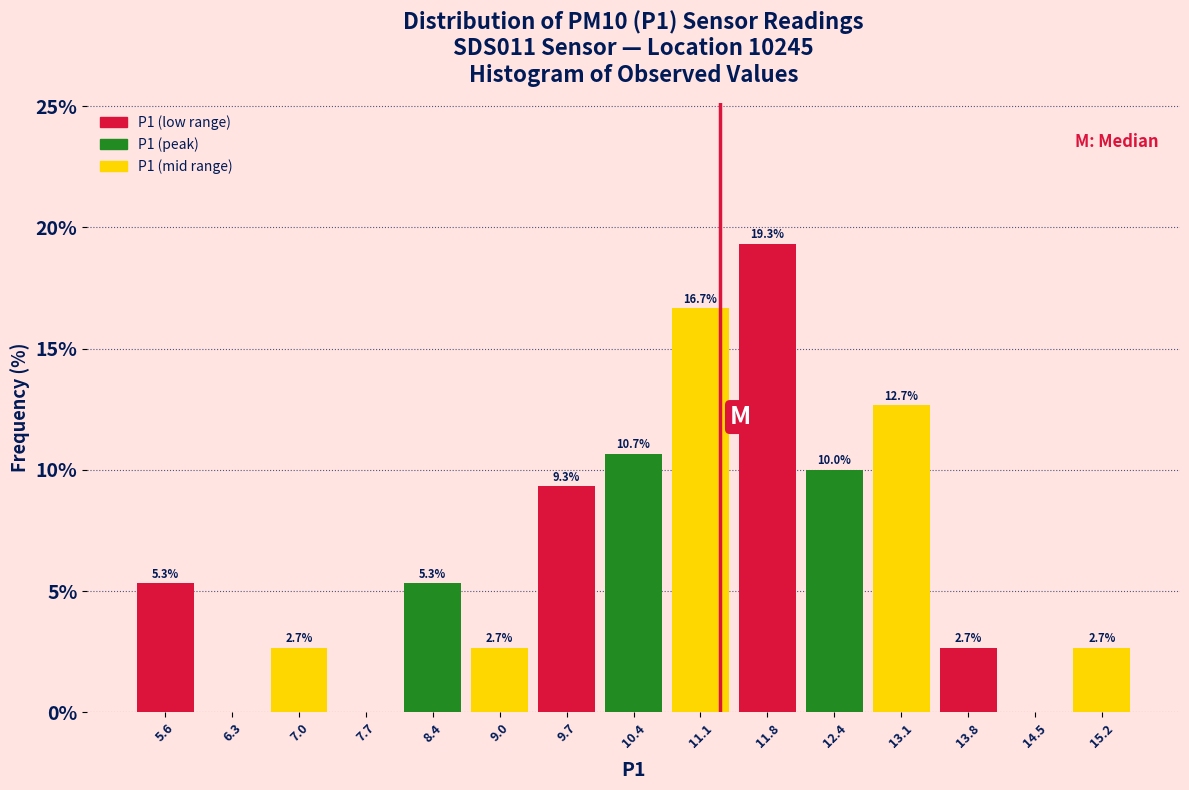

Which range on the x-axis has the tallest bar?

11.42 to 12.10